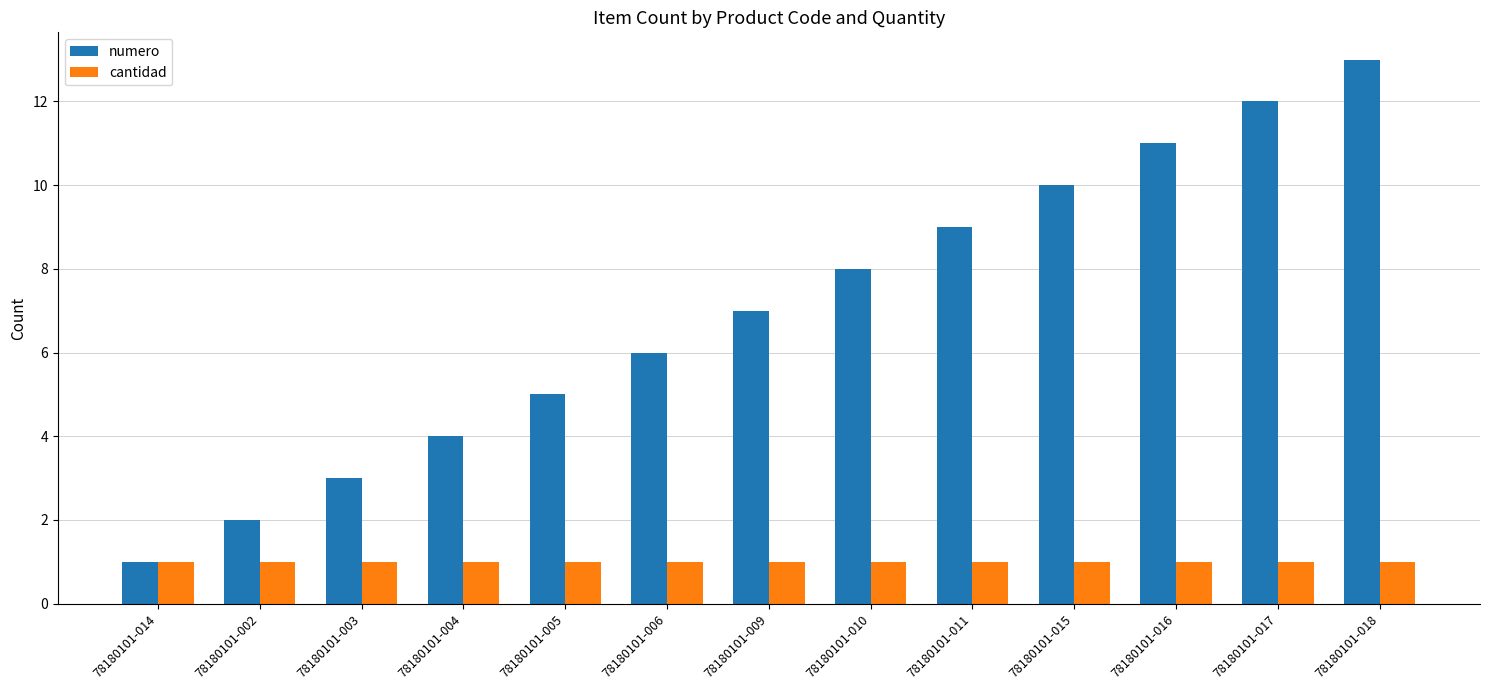

Which label corresponds to the largest value in the chart?

78180101-018